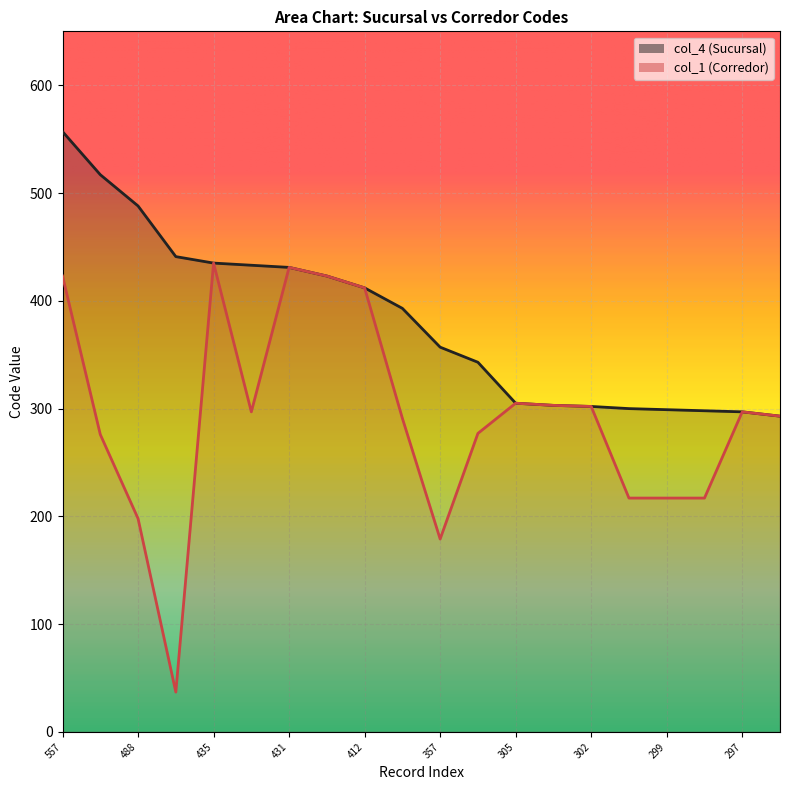

How many series are shown in this chart?

2